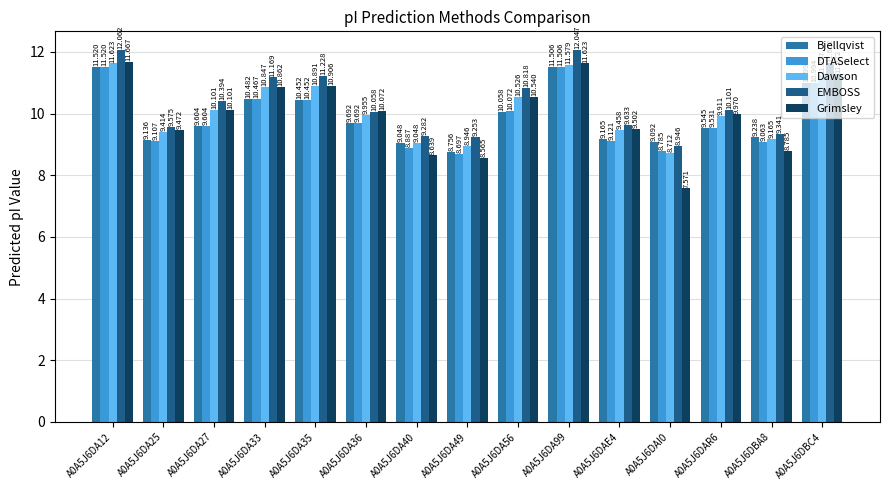

Which series has the largest total across all categories?

EMBOSS